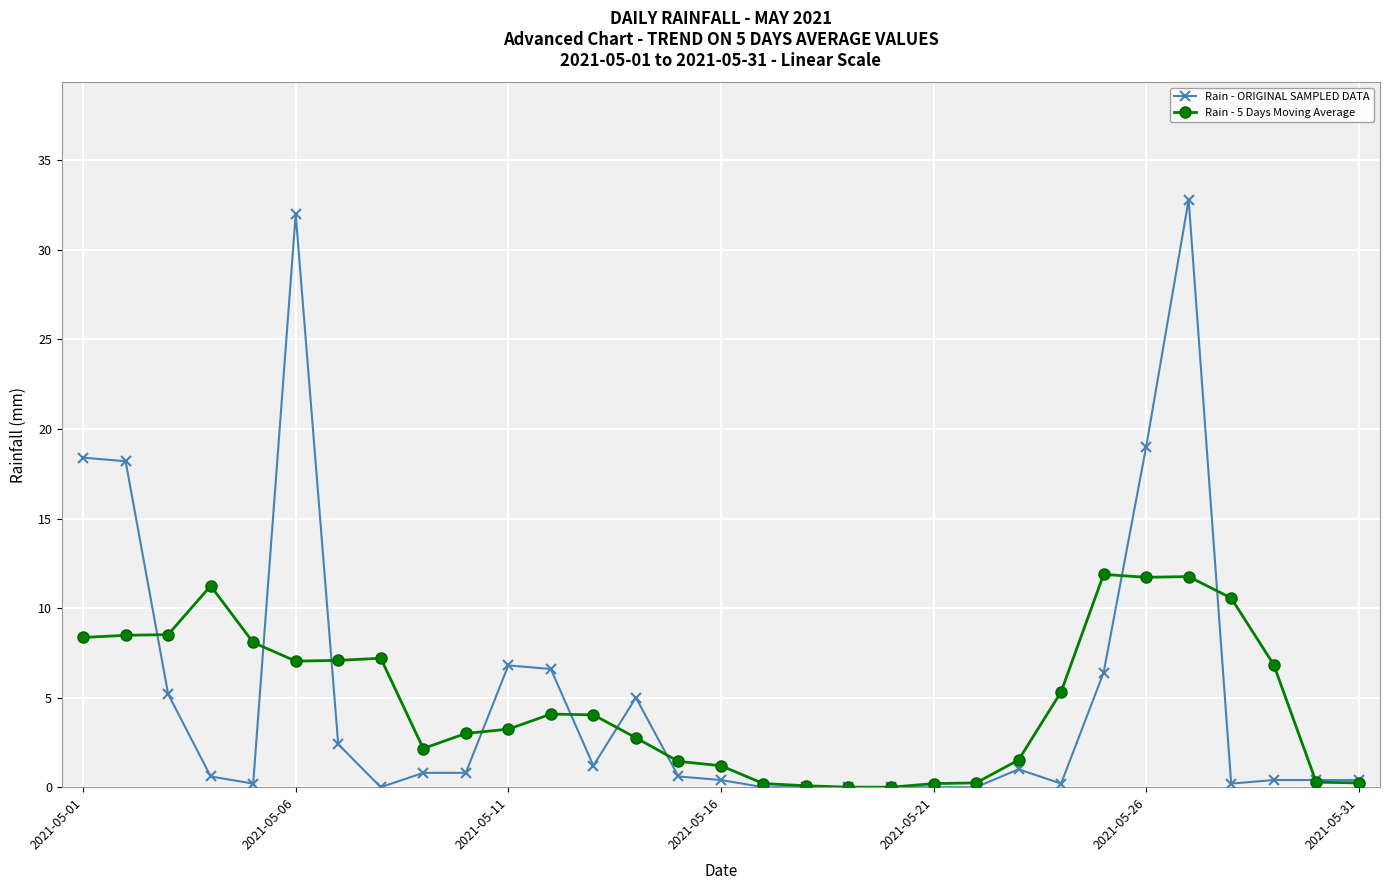

True or false: Rain - 5 Days Moving Average has more than 0 points higher than both neighbors.

True